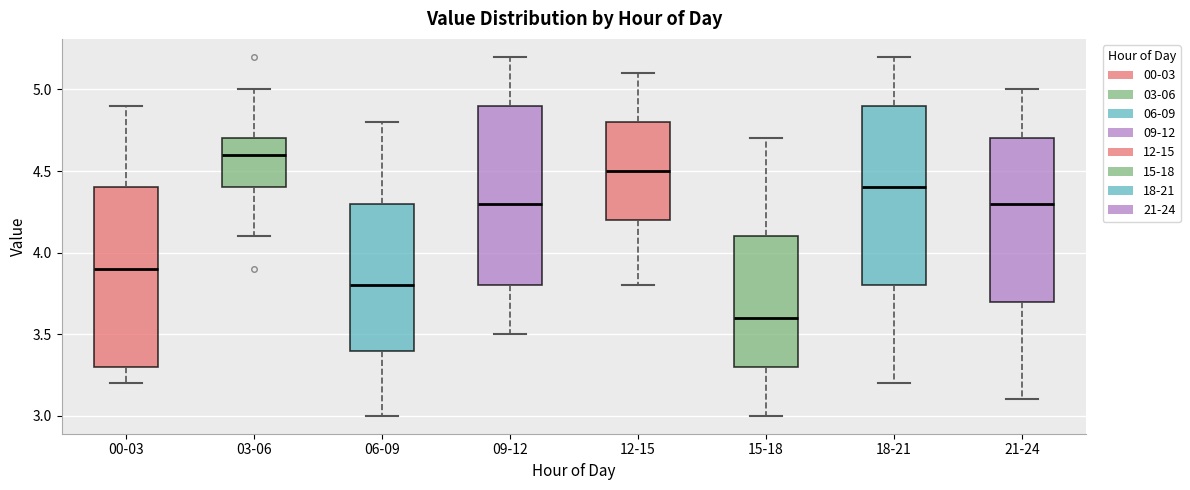

Where does the median line of the box for 06-09 sit on the y-axis? The values are not printed on the chart, so give them approximately, as read against the axis.

3.8